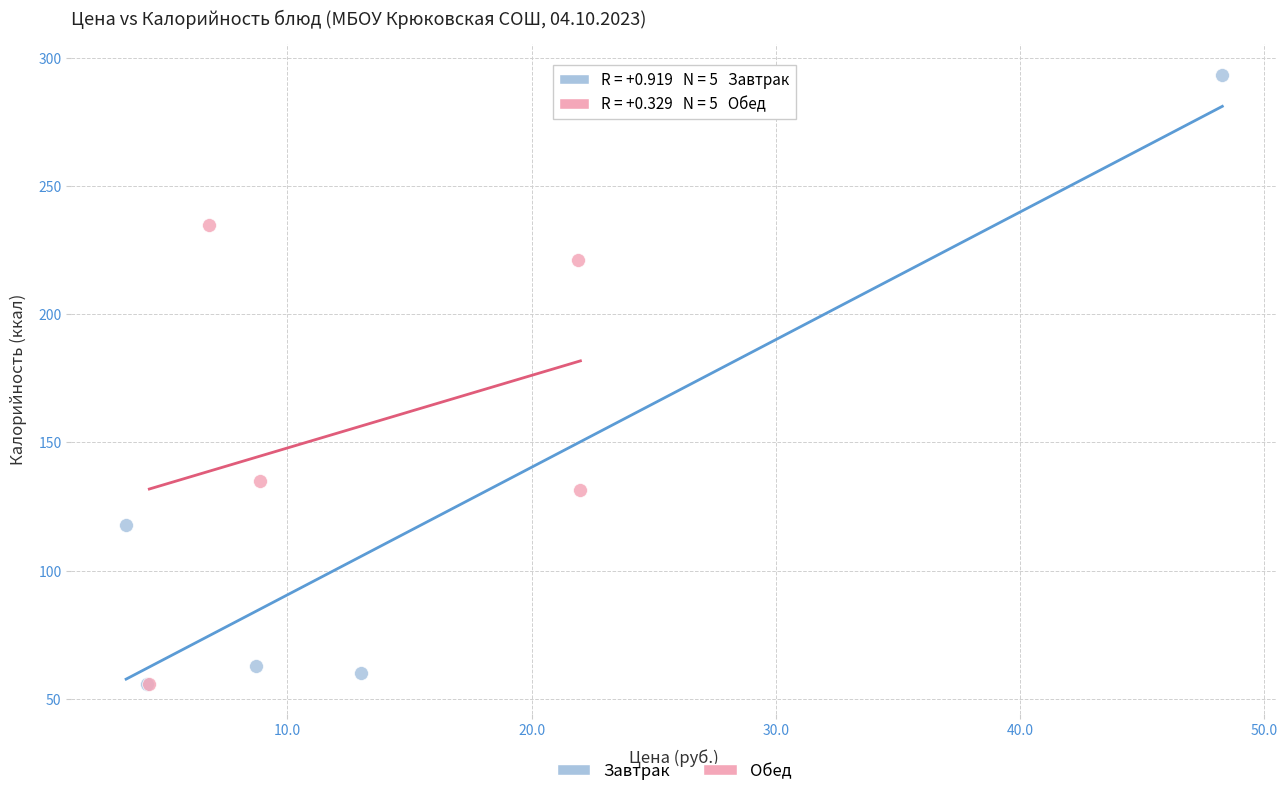

What are all the series names shown in the legend?

Завтрак, Обед